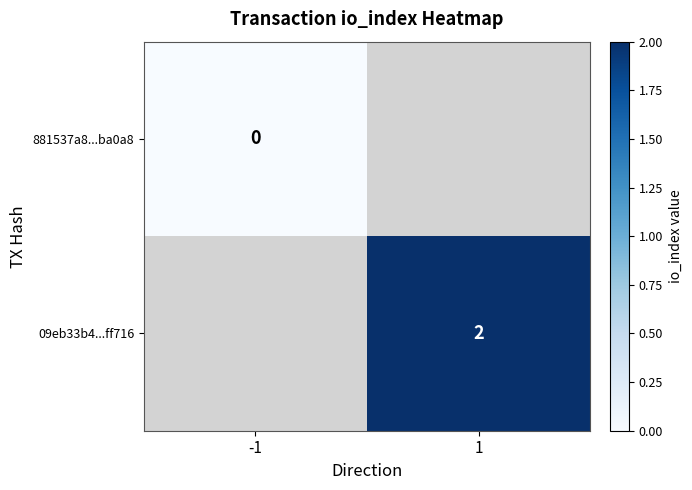

Is it true that 09eb33b4...ff716 equals 2 at 1?

True